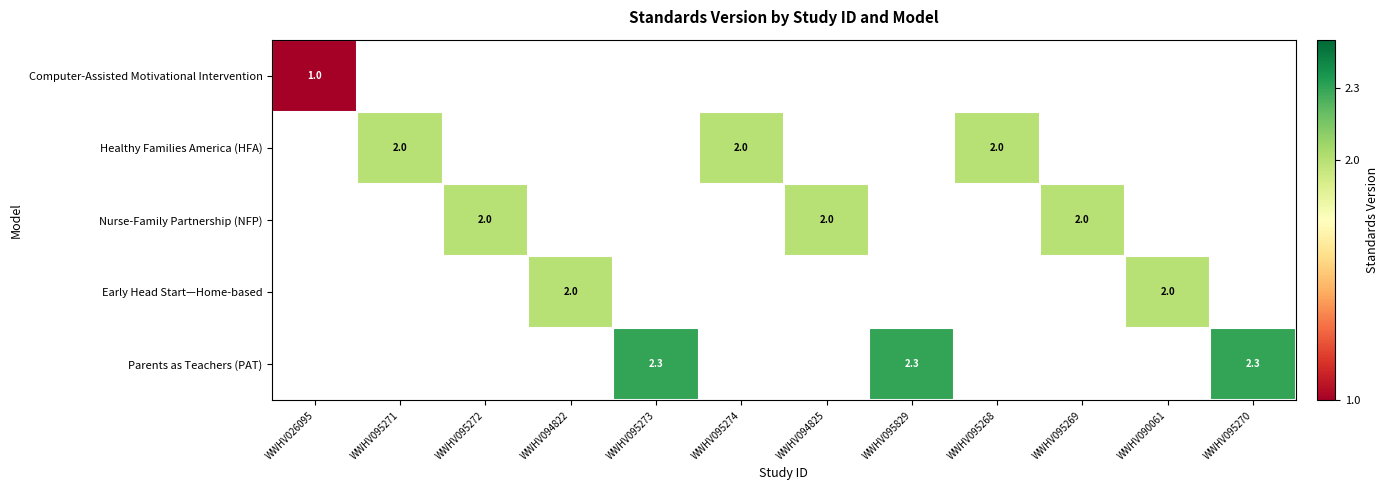

The value of Nurse-Family Partnership (NFP) at WWHV094825 is 2.0. True or false?

True